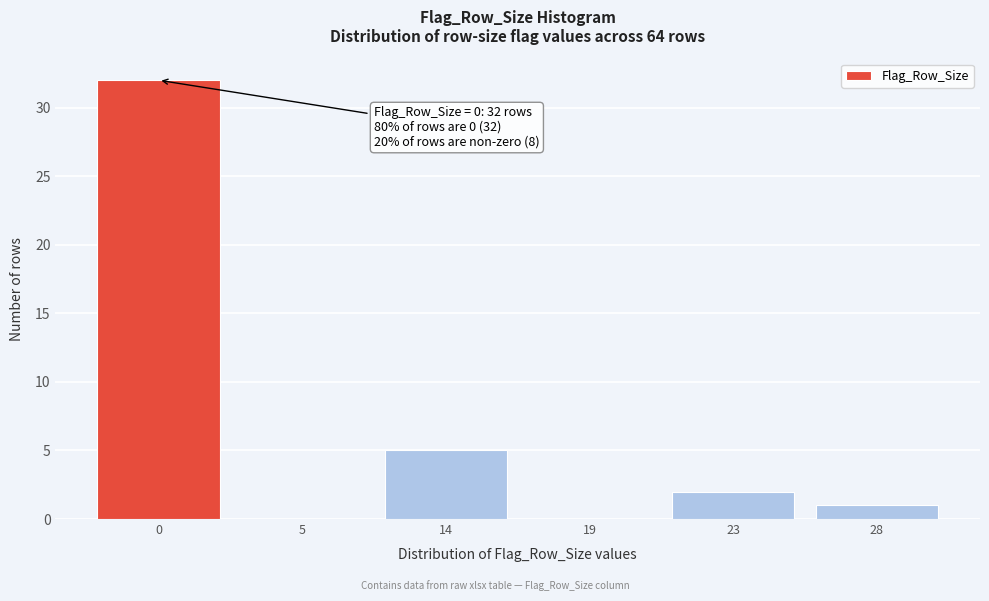

Reading right to left, list all the values displayed in this chart.

28=1	23=2	19=0	14=5	5=0	0=32